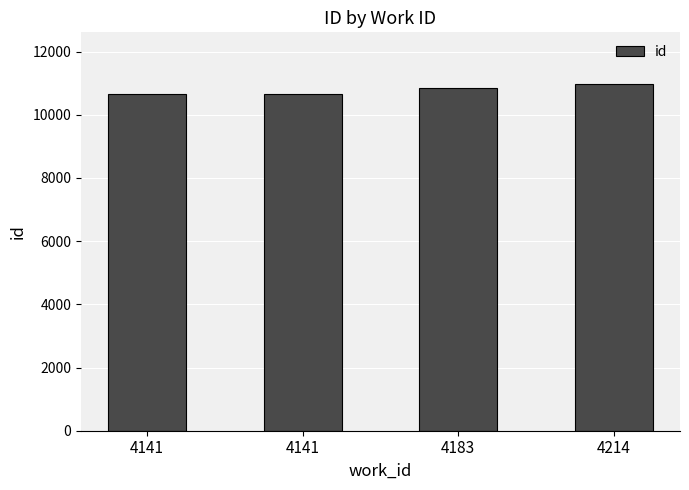

How many data points are less than 10853?

2